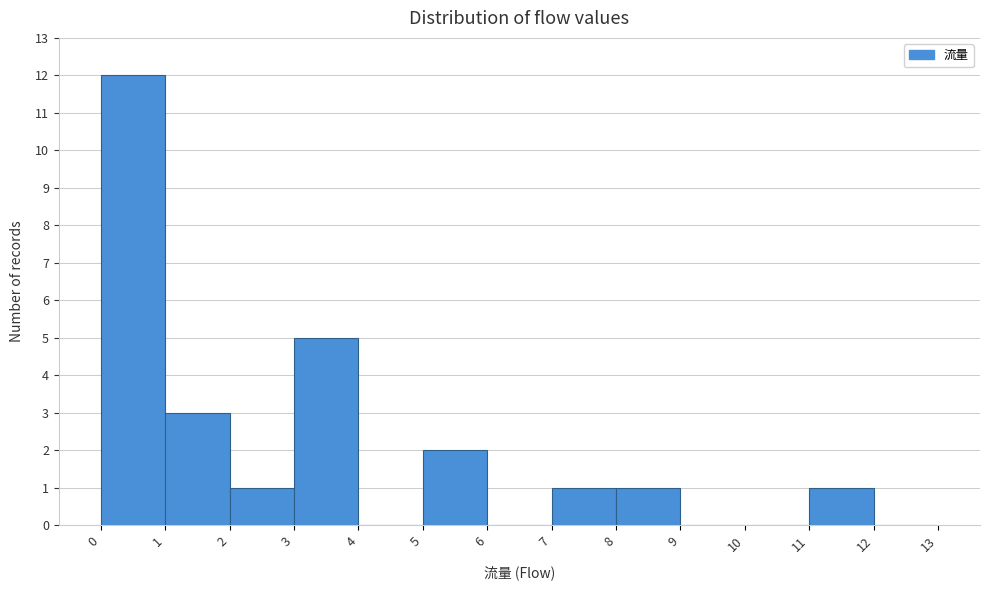

Reading left to right, list every bar in this chart as the range it spans on the x-axis followed by its height. The values are not printed on the chart, so give them approximately, as read against the axis.

0 to 1: 12
1 to 2: 3
2 to 3: 1
3 to 4: 5
4 to 5: 0
5 to 6: 2
6 to 7: 0
7 to 8: 1
8 to 9: 1
9 to 10: 0
10 to 11: 0
11 to 12: 1
12 to 13: 0